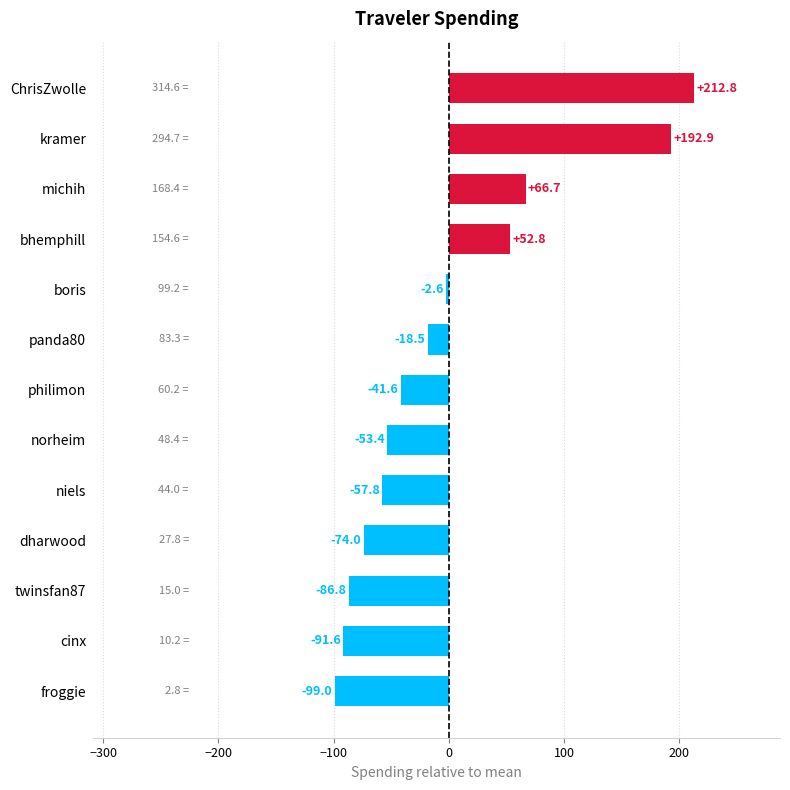

Reading top to bottom, list all the values displayed in this chart.

212.8	192.9	66.7	52.8	-2.6	-18.5	-41.6	-53.4	-57.8	-74.0	-86.8	-91.6	-99.0